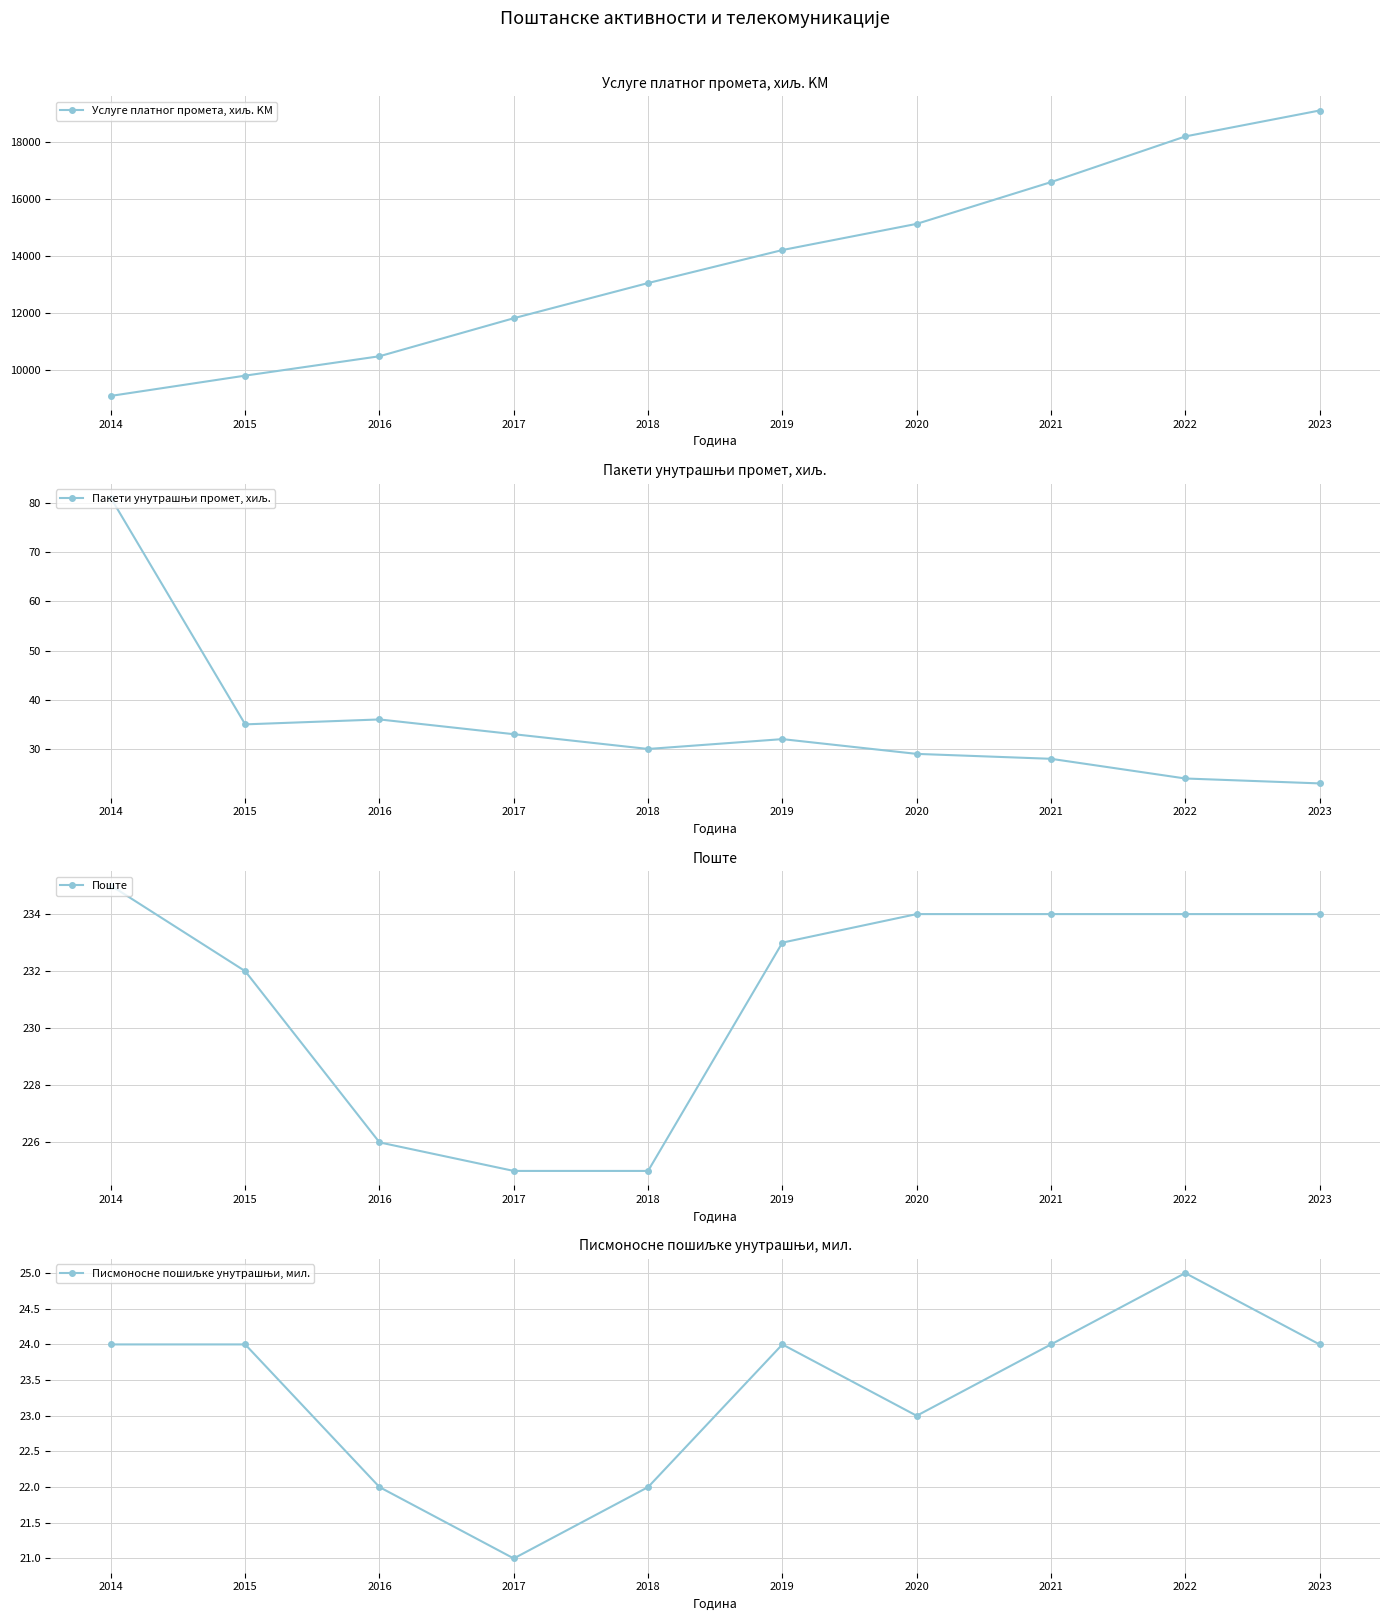

What is the value of the Поште point at the 9th from the left?

234